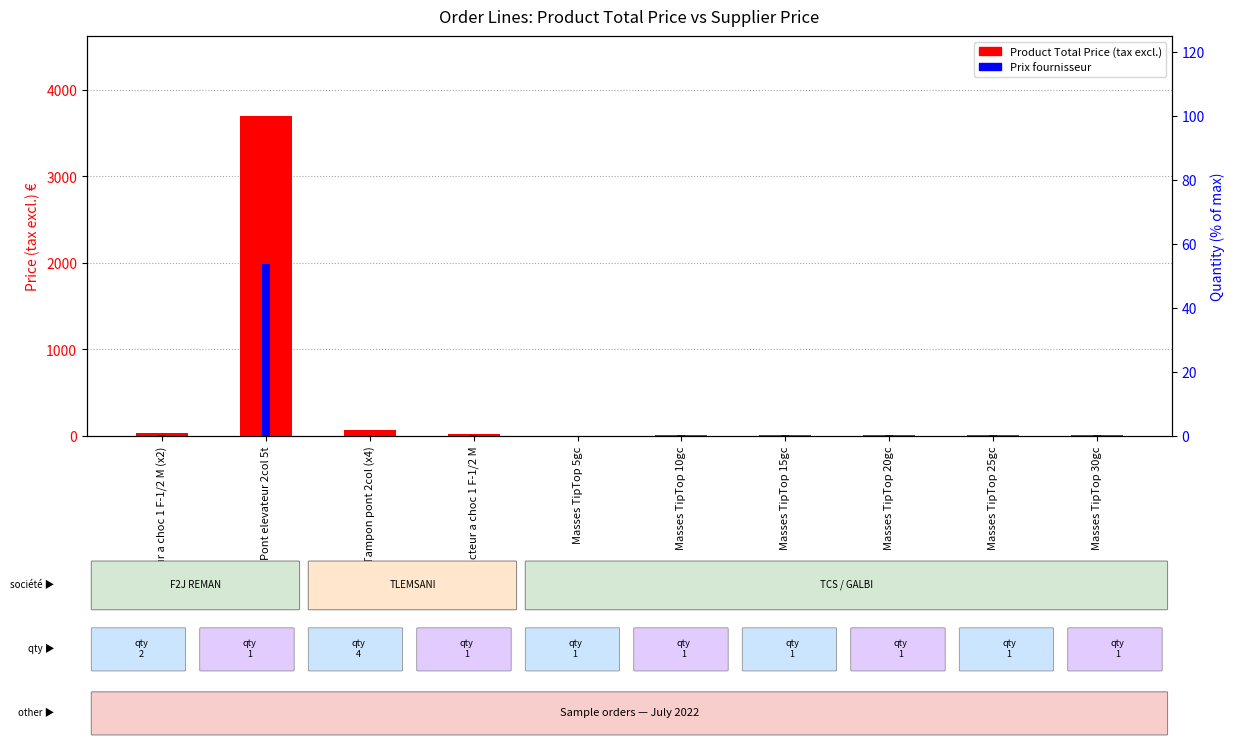

Reading left to right, transcribe all the data shown in this chart.

Product Total Price (tax excl.): 35.7	3699.0	64.0	17.9	5.3	8.0	10.2	12.6	15.0	17.1
Prix fournisseur: 10.6	1994.0	2.6	10.6	4.2	6.2	7.7	9.2	11.5	13.7